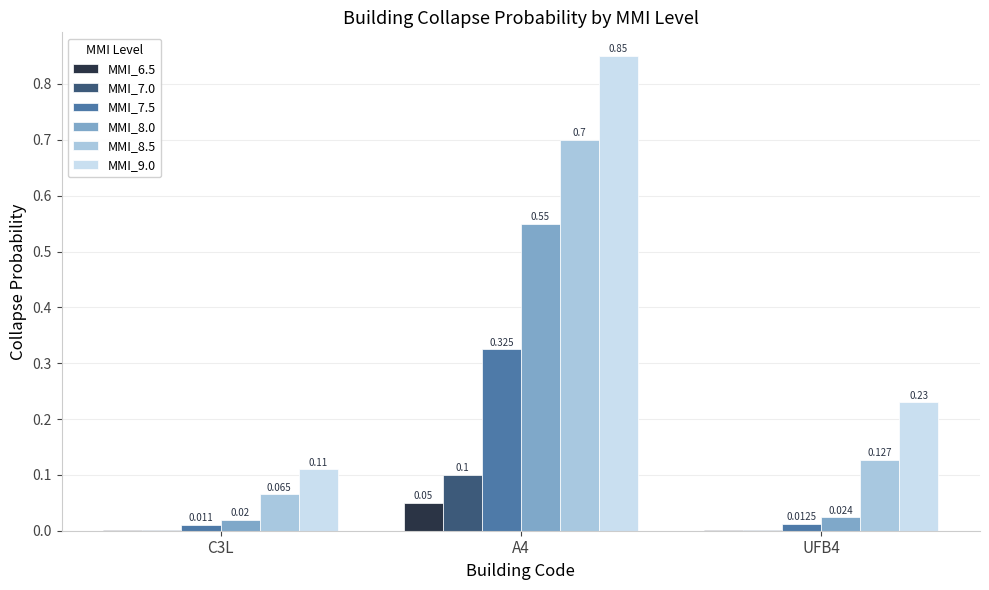

Between C3L and UFB4, which series saw the biggest shift?

MMI_9.0